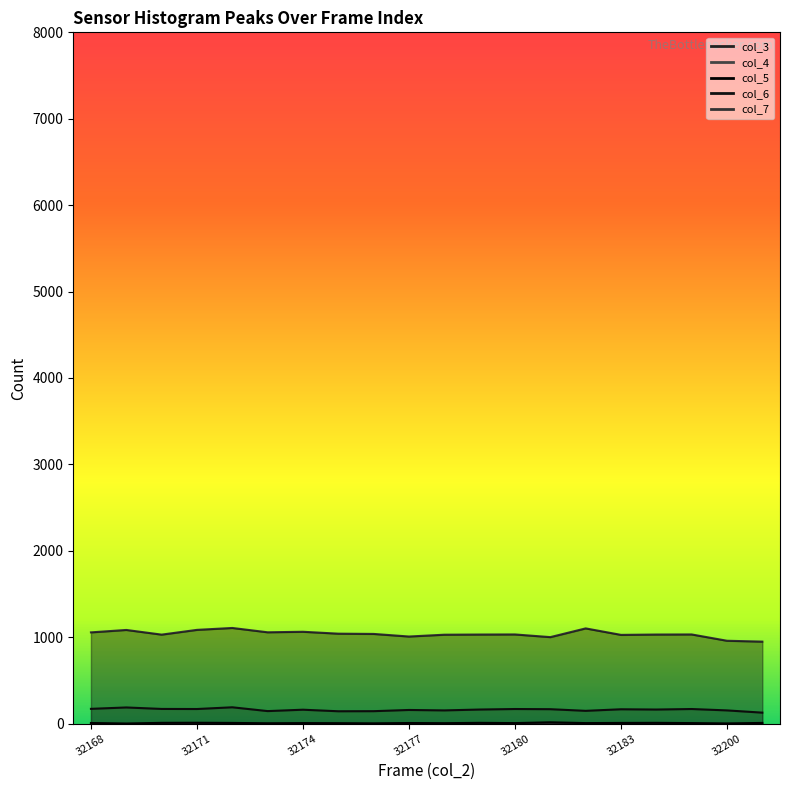

Does the chart have visible grid lines?

No